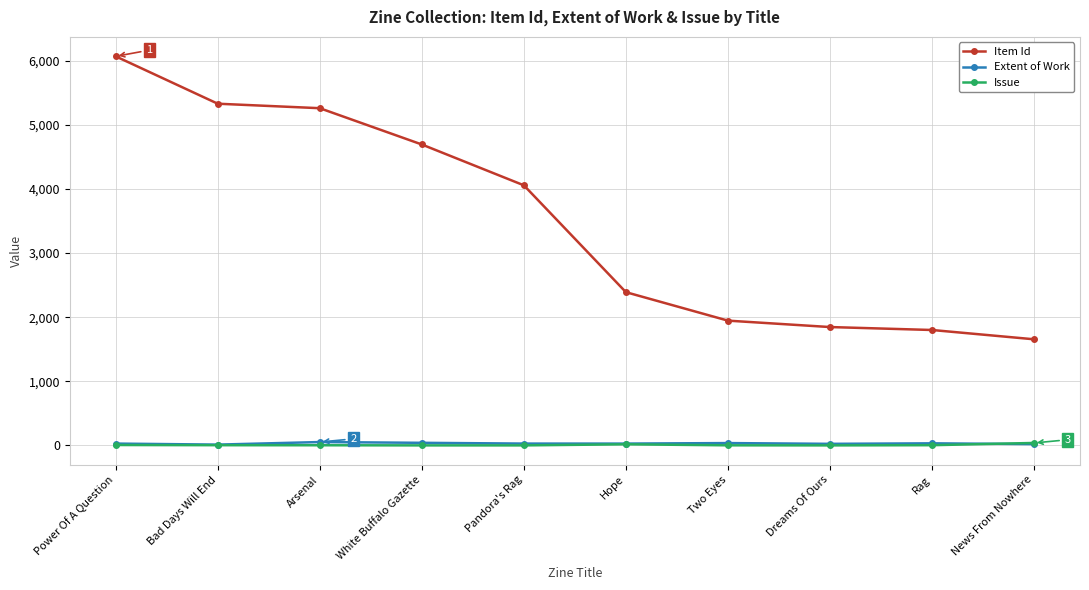

True or false: Item Id has a value of 5330 at Bad Days Will End.

True